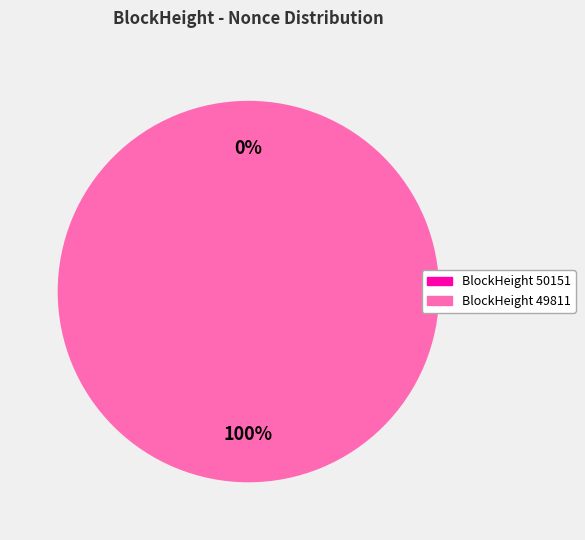

What percentage do 50151 and 49811 together represent?

100.0%